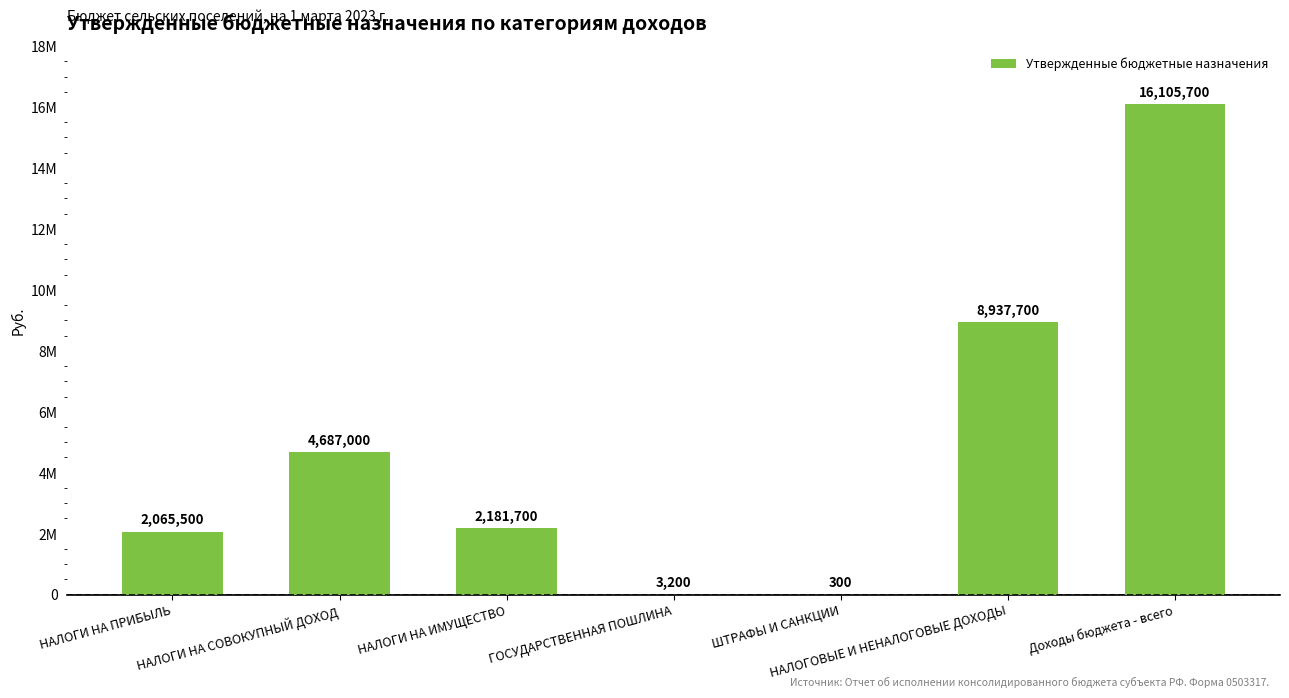

At which category does the chart reach its peak across all series?

Доходы бюджета - всего